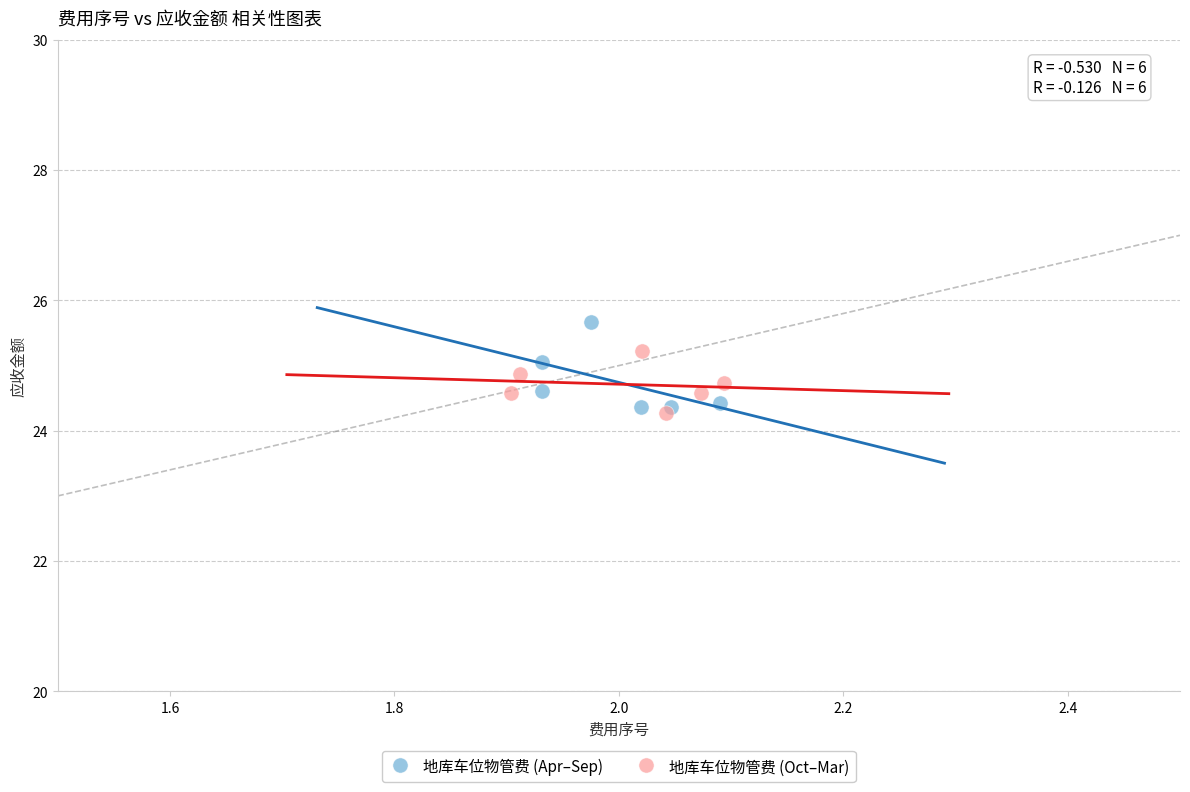

Which series has the widest spread of Y values?

地库车位物管费 (Apr–Sep)